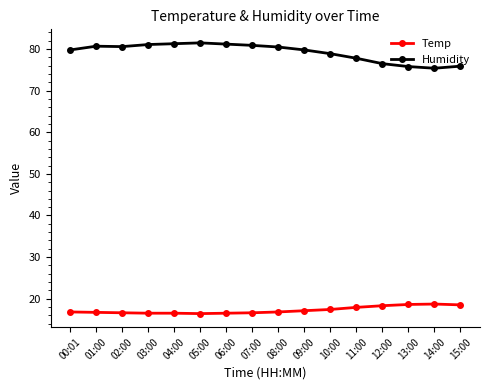

True or false: Humidity has more than 0 points higher than both neighbors.

True